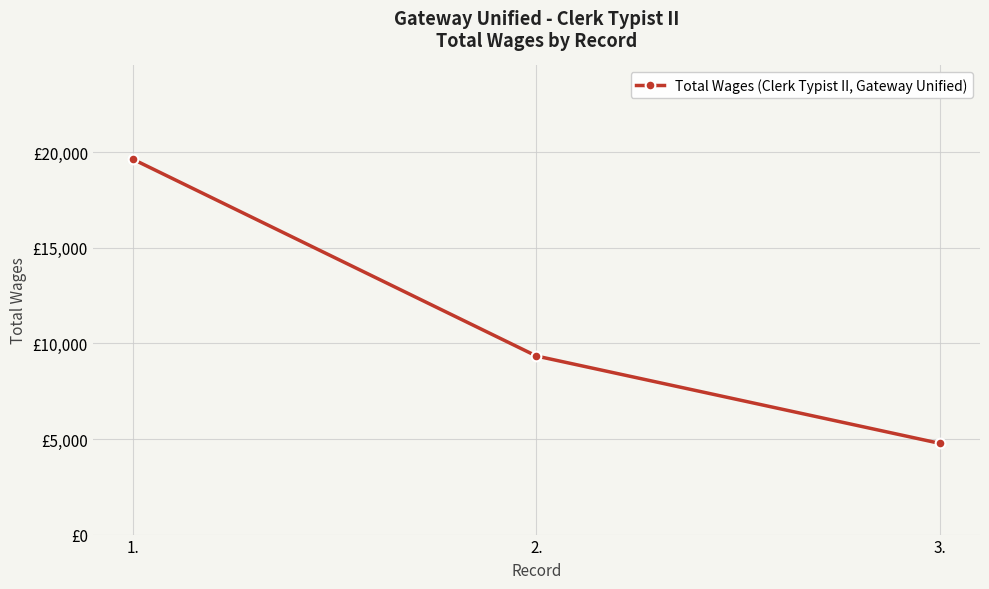

Is this an area chart (filled region under the line)?

No